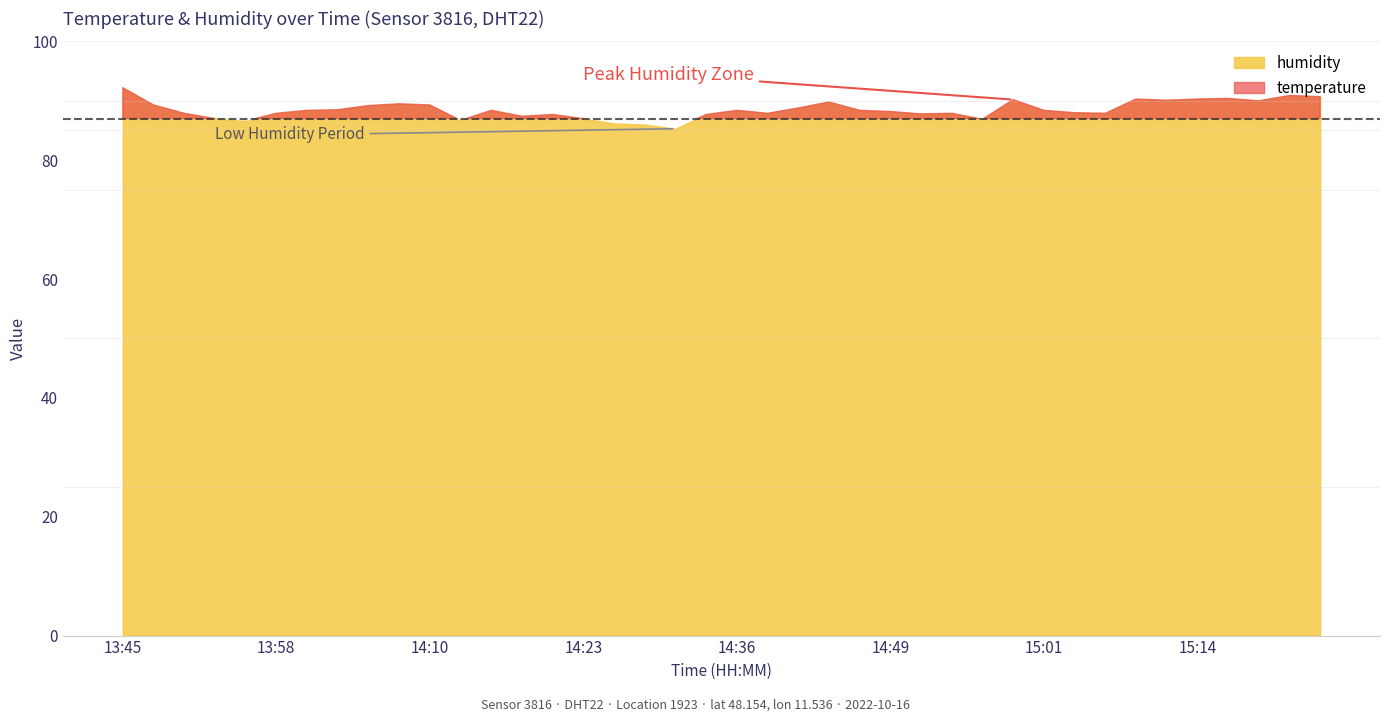

At which label does humidity reach its peak?

13:45